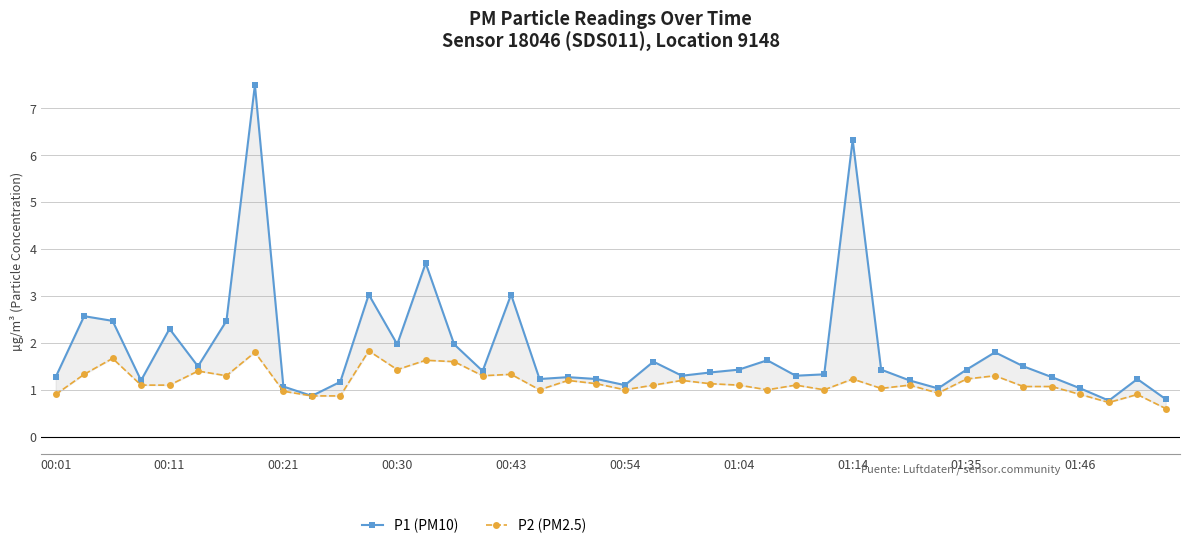

True or false: P2 (PM2.5) and P1 (PM10) intersect in this chart.

False